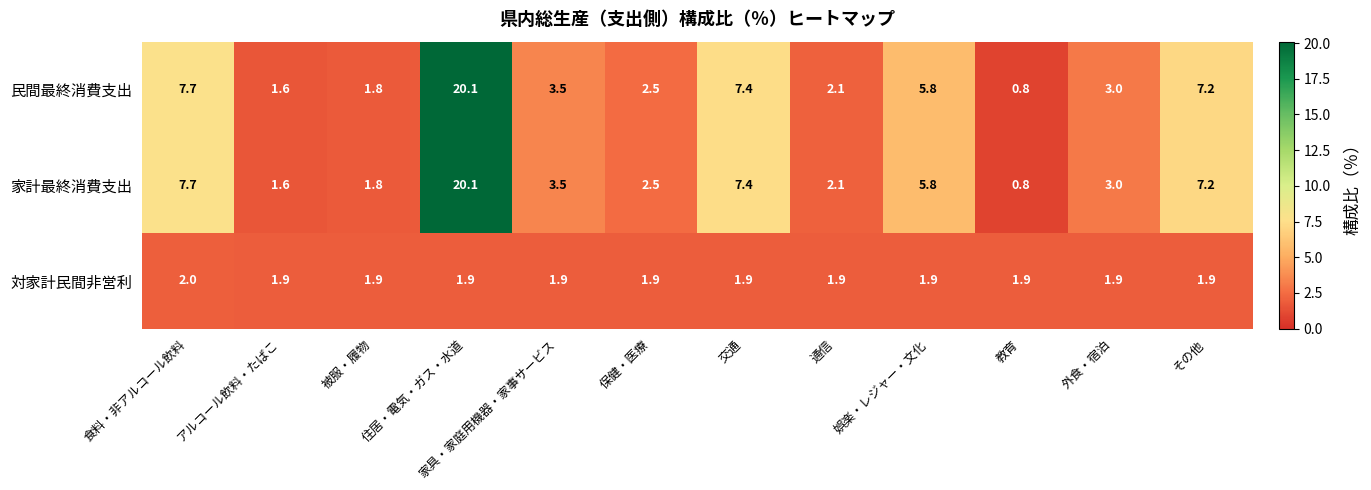

At which category does the chart reach its peak across all series?

住居・電気・ガス・水道